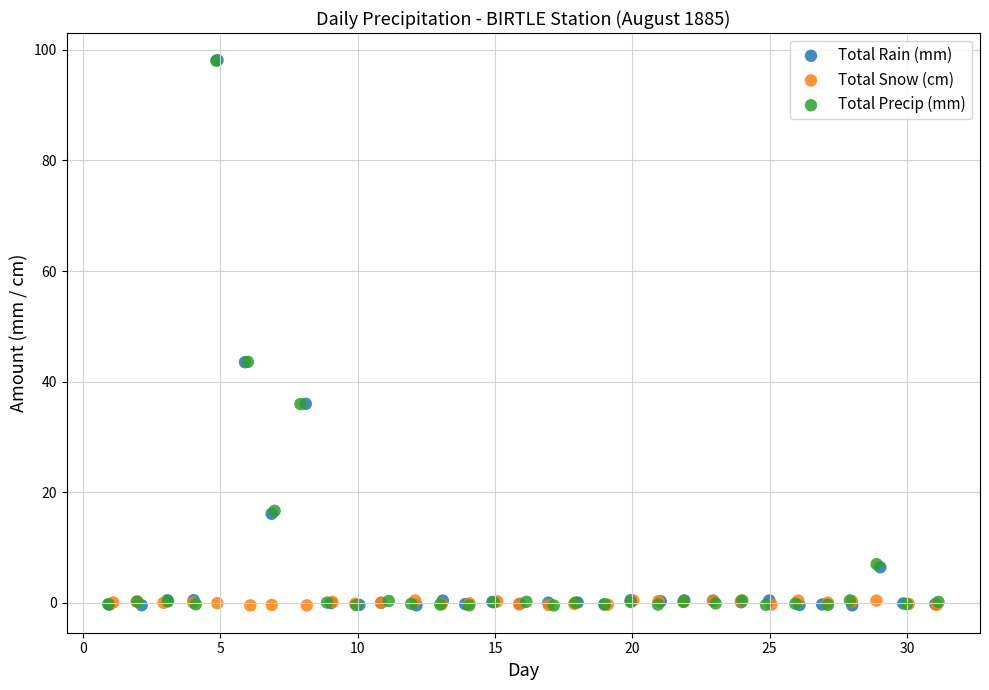

What are all the series names shown in the legend?

Total Rain (mm), Total Snow (cm), Total Precip (mm)